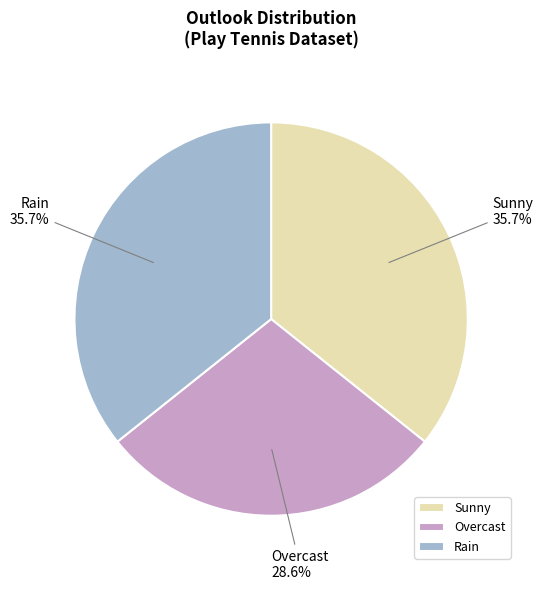

How many slices are in this pie chart?

3